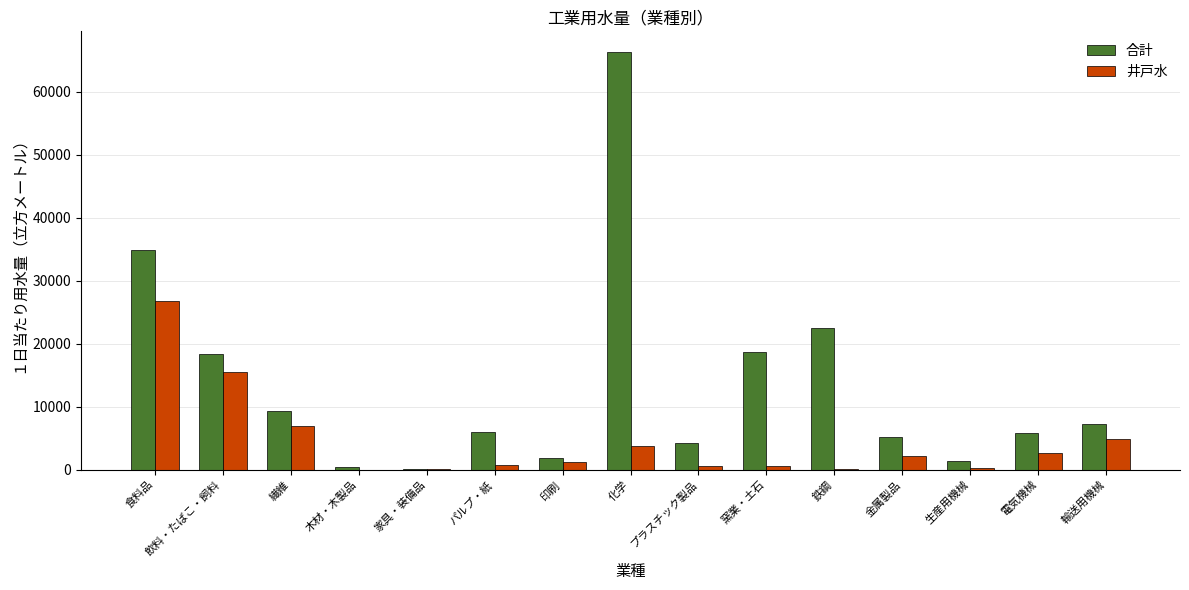

How many groups of bars are there?

15